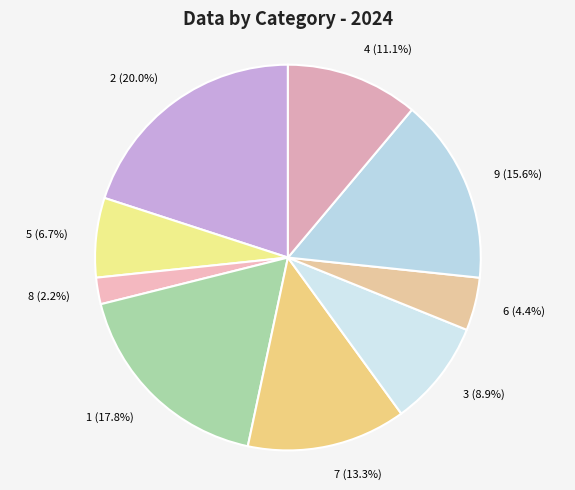

Does 1 represent more than half of the total?

No